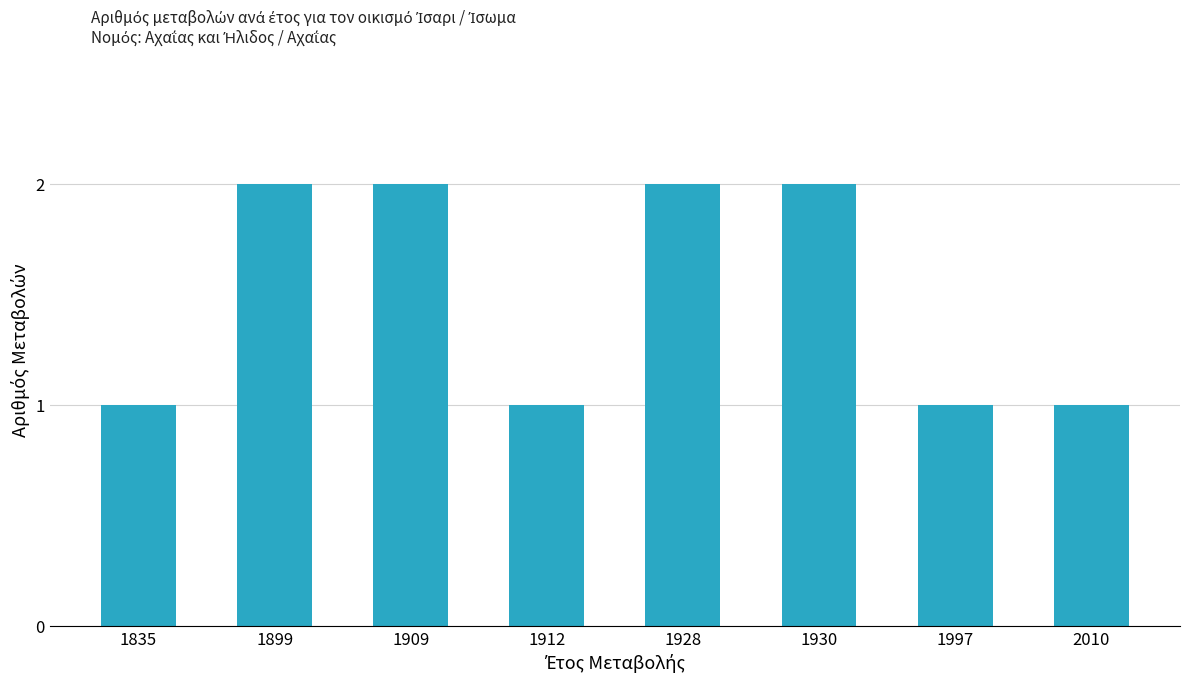

Reading right to left, extract all data points from this chart.

1	1	2	2	1	2	2	1